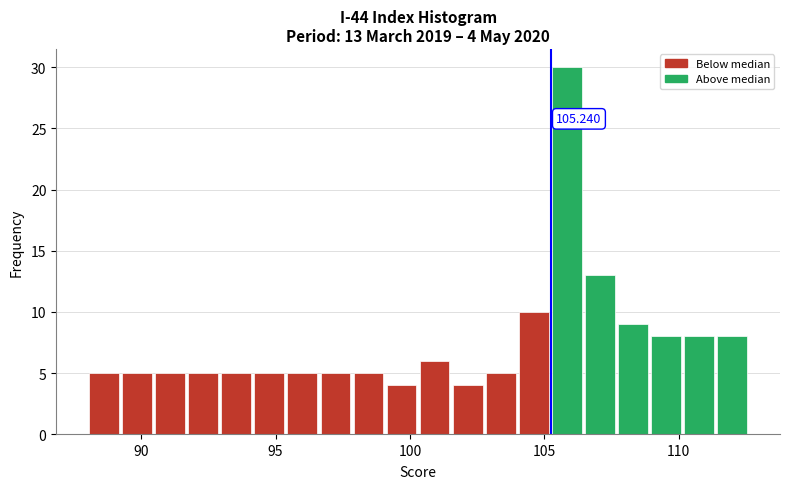

Around what value on the x-axis is the tallest bar? Give the approximate position of its centre, as read against the axis.

106.0